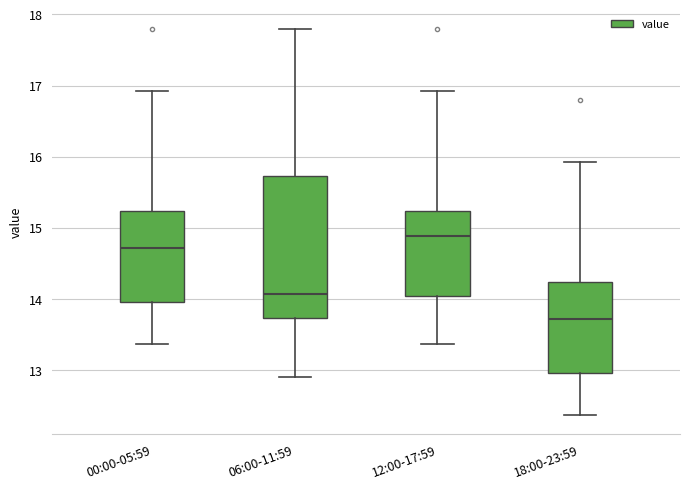

Reading left to right, read every box against the y-axis: the position of its median line, the range the box covers, and the ends of its whiskers. The values are not printed on the chart, so give them approximately, as read against the axis.

00:00-05:59: median 14.7, box 14.0 to 15.2, whiskers 13.4 to 16.9
06:00-11:59: median 14.1, box 13.7 to 15.7, whiskers 12.9 to 17.8
12:00-17:59: median 14.9, box 14.0 to 15.2, whiskers 13.4 to 16.9
18:00-23:59: median 13.7, box 13.0 to 14.2, whiskers 12.4 to 15.9